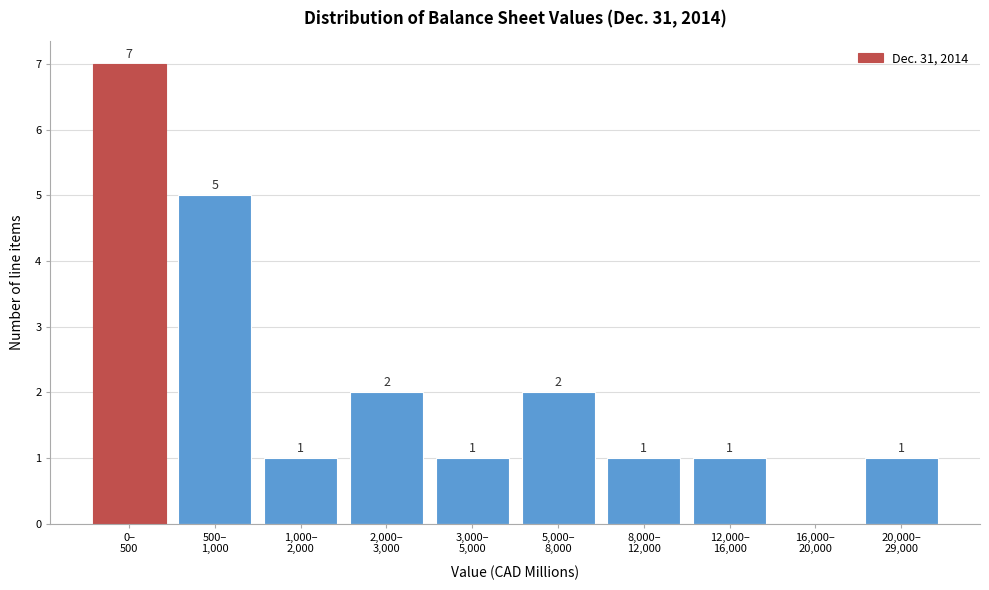

What is the greatest value displayed?

7